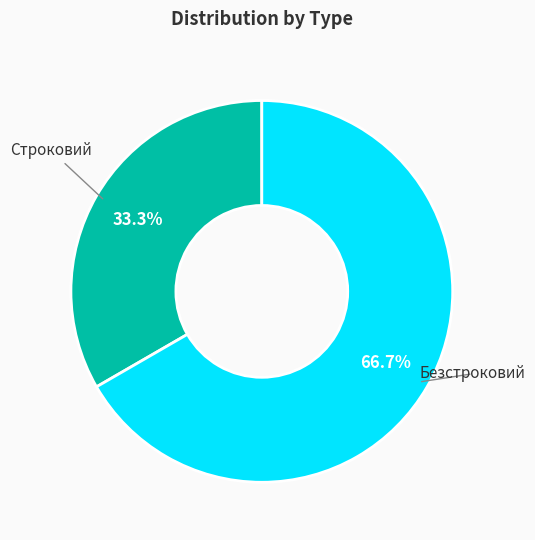

Does any single category account for the majority?

Yes